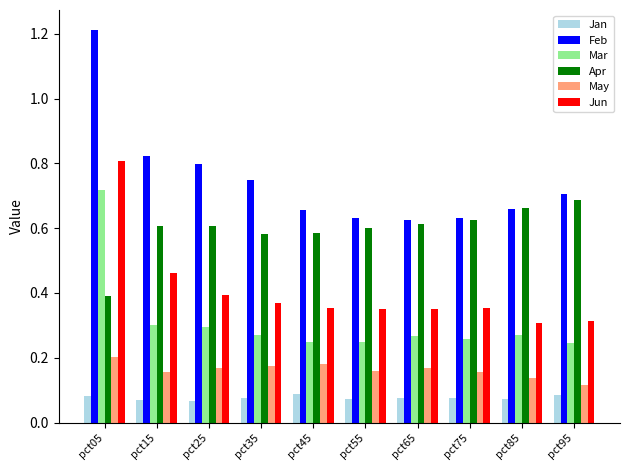

How many bars are there in each group?

6